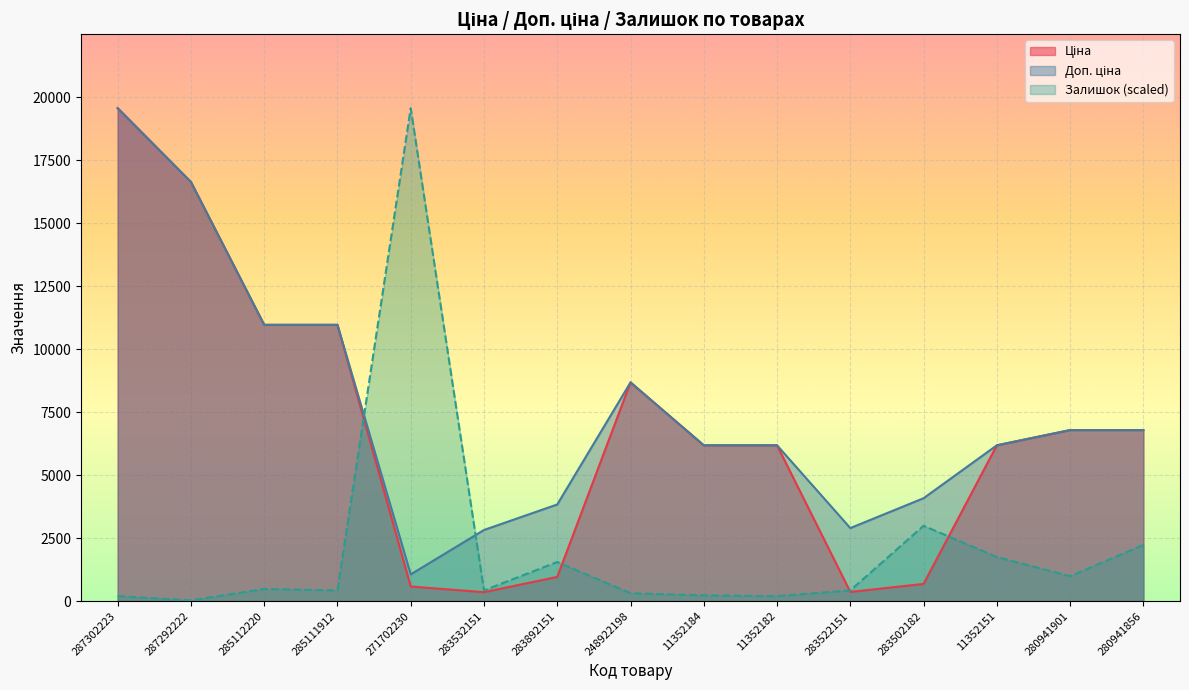

How many distinct data groups are displayed?

3